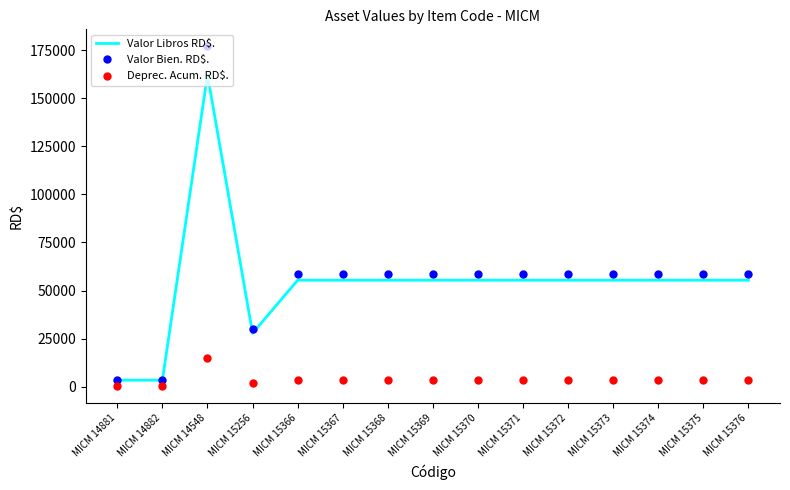

Which series changed the most between MICM 14882 and MICM 15376?

Valor Bien. RD$.